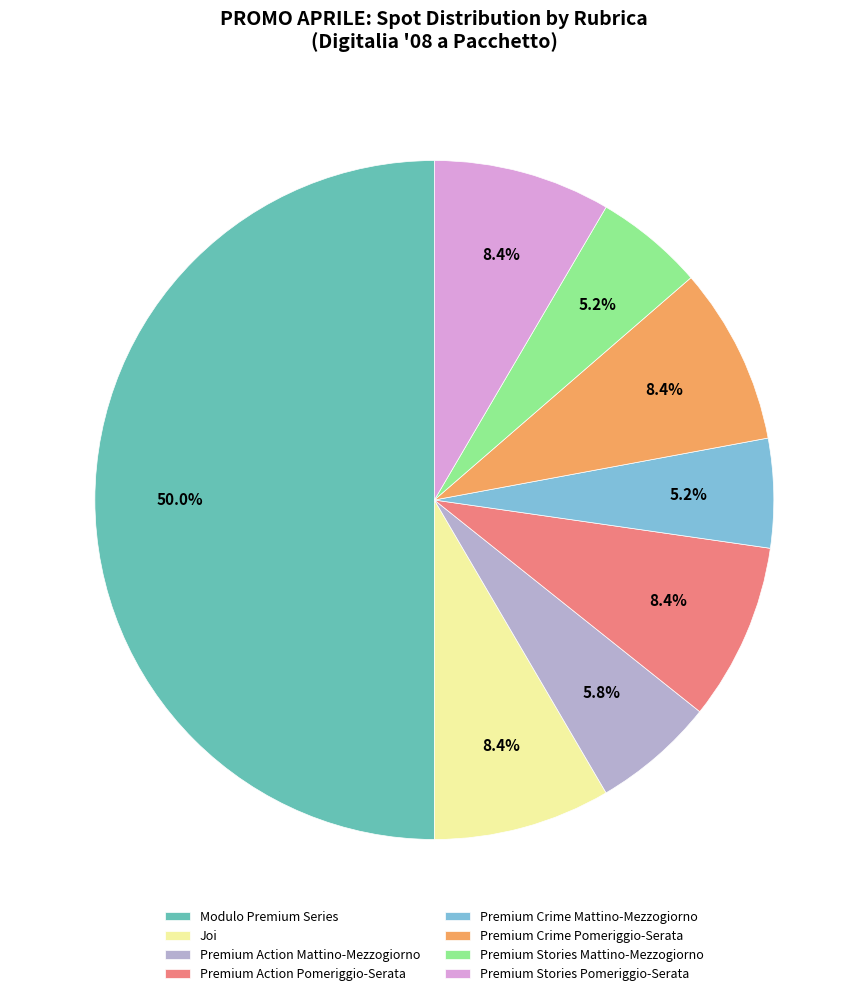

How many slices are in this pie chart?

8